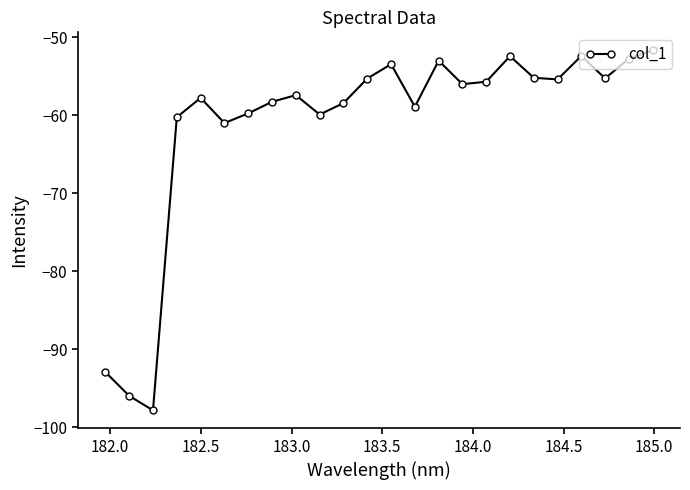

What is the minimum value shown in the chart?

-97.8